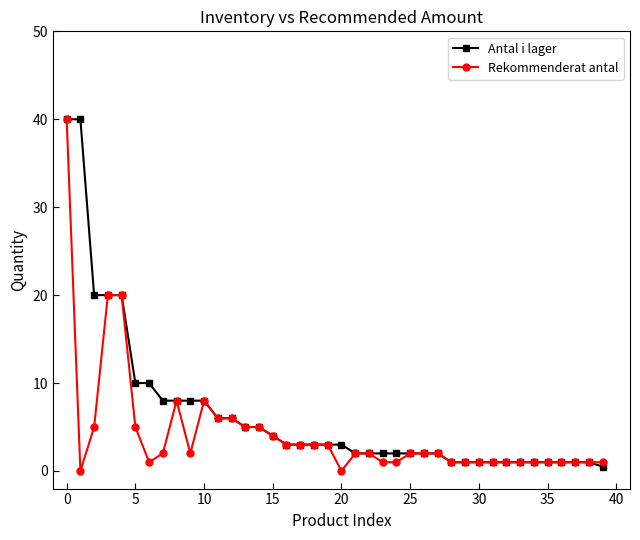

At how many categories does at least one series exceed 15?

5